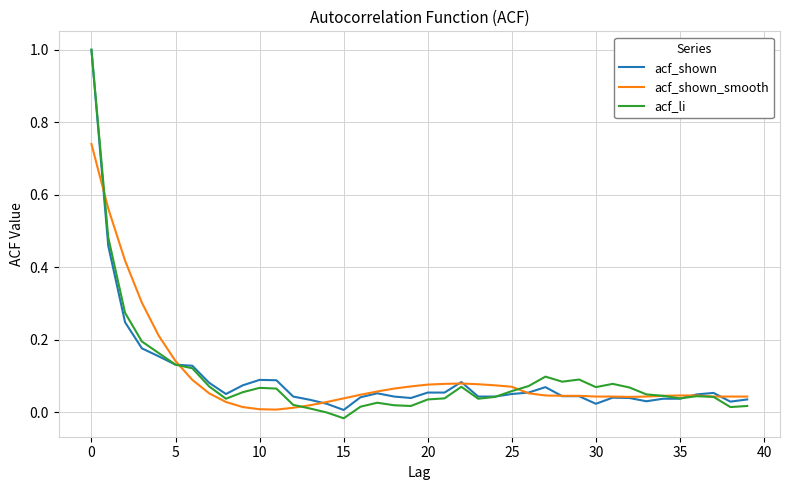

What is the greatest value displayed?

1.0